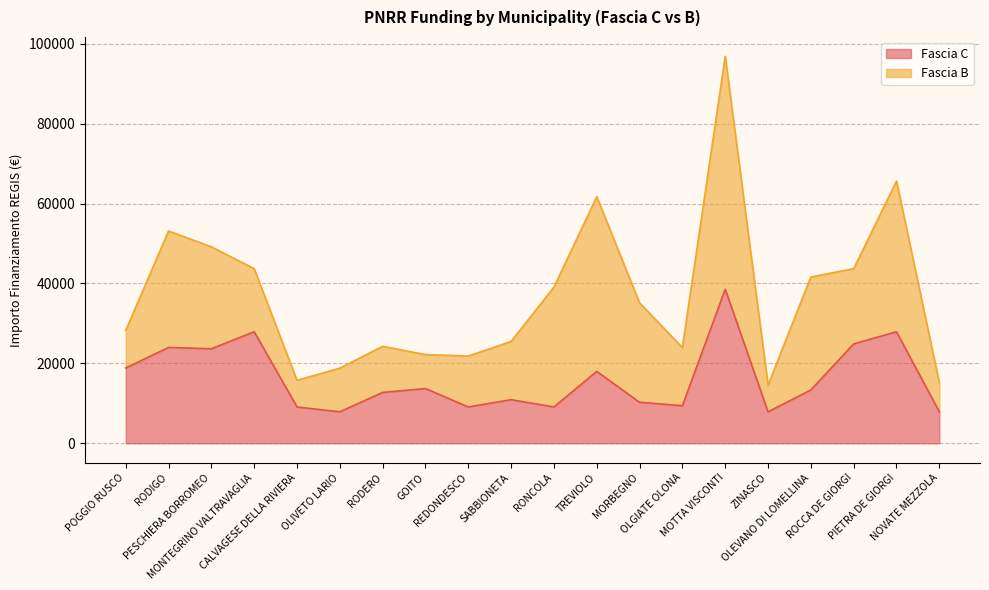

At which label is the value closest to 23228?

PESCHIERA BORROMEO